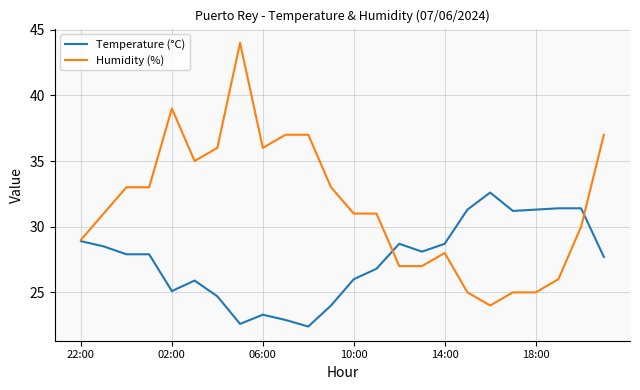

What is the minimum value for Humidity (%)?

24.0